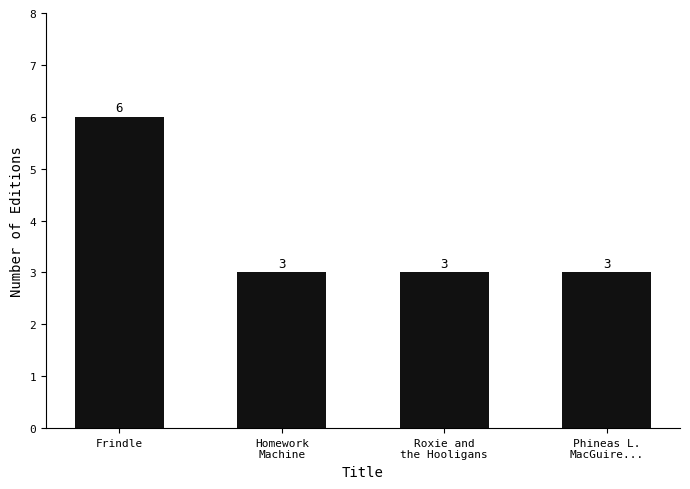

The chart shows a value of 4 at Homework
Machine. True or false?

False